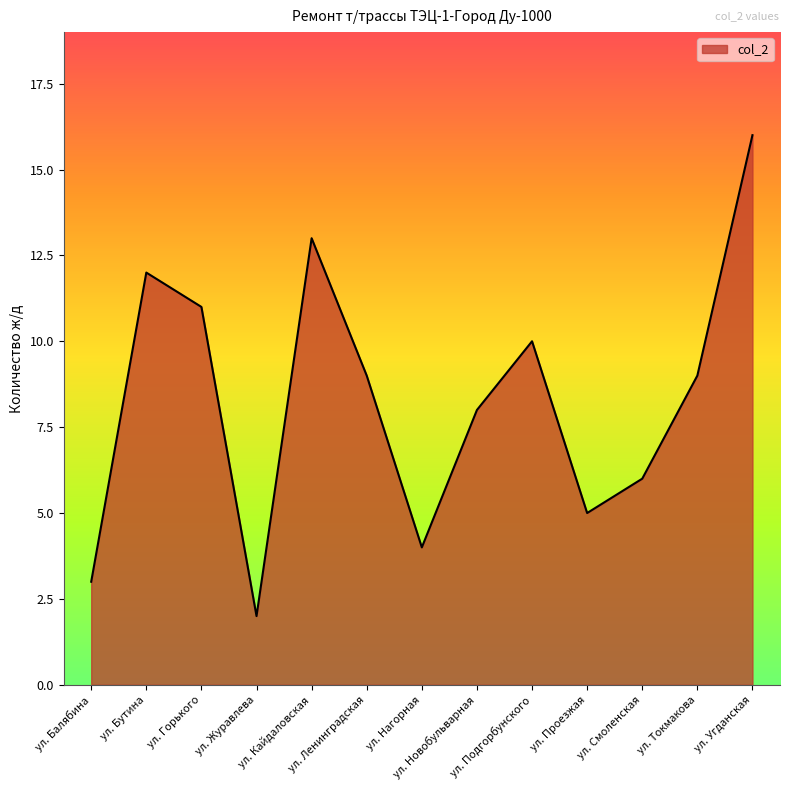

The chart shows a value of 2 at ул. Проезжая. True or false?

False